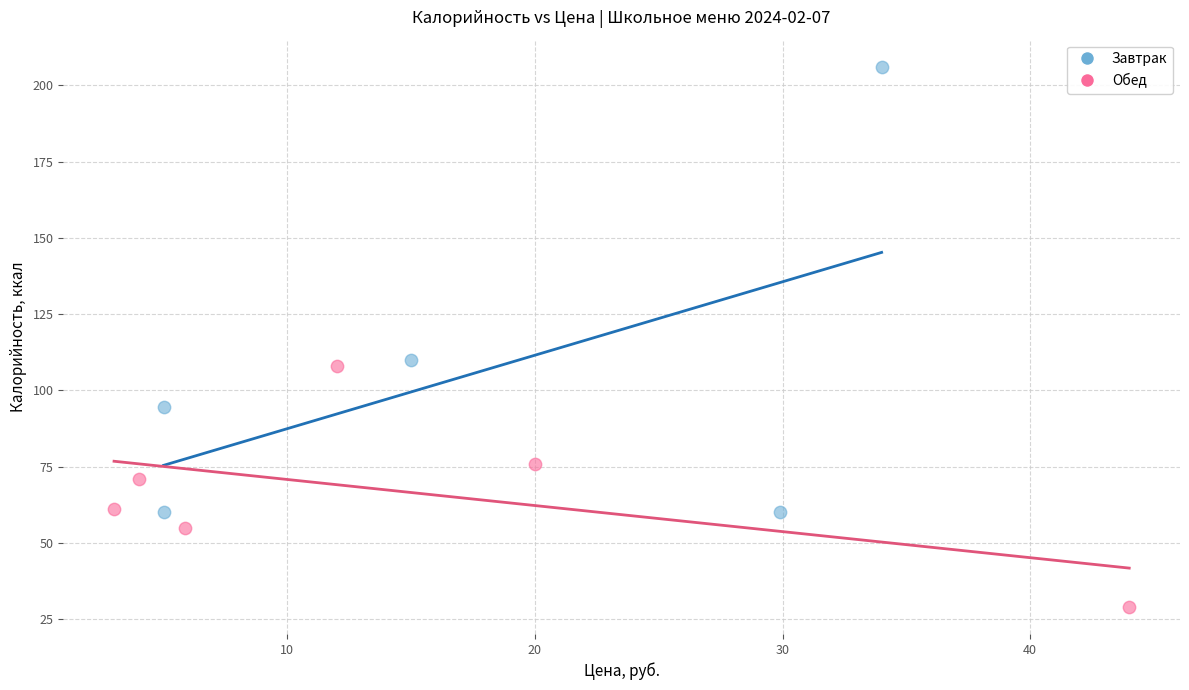

Which series contains the lowest Y value?

Обед